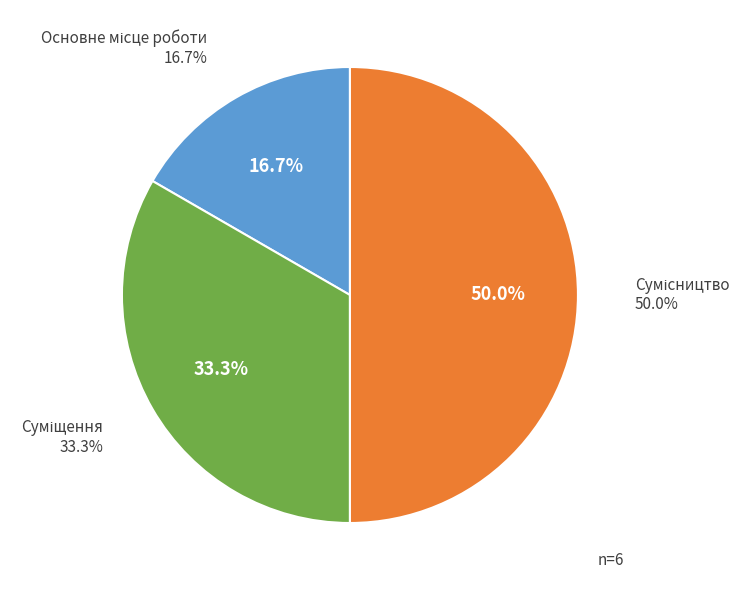

What is the change in value from Основне місце роботи to Сумісництво?

+2